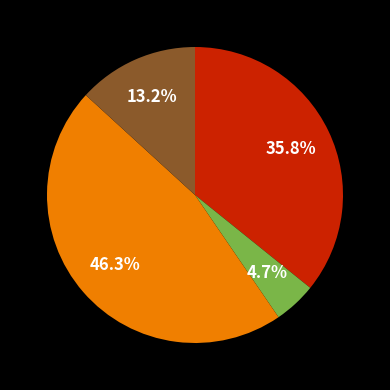

Is there a majority slice in this chart?

No